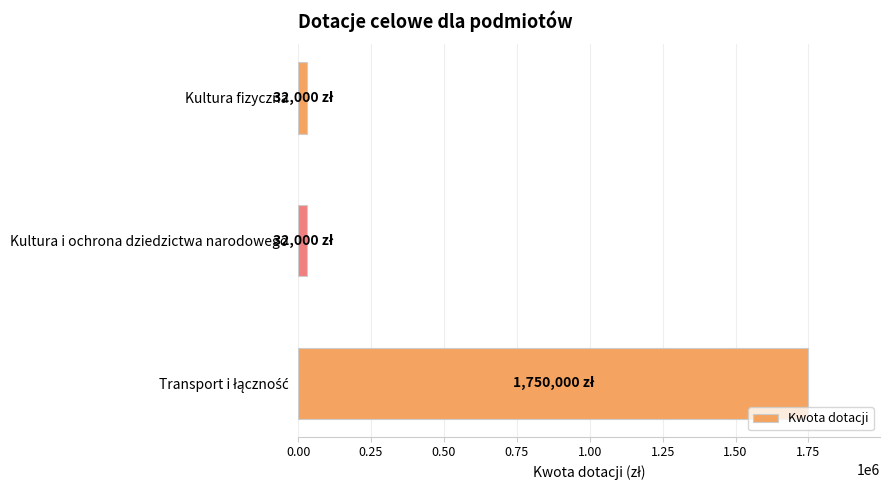

What is the average value?

604667